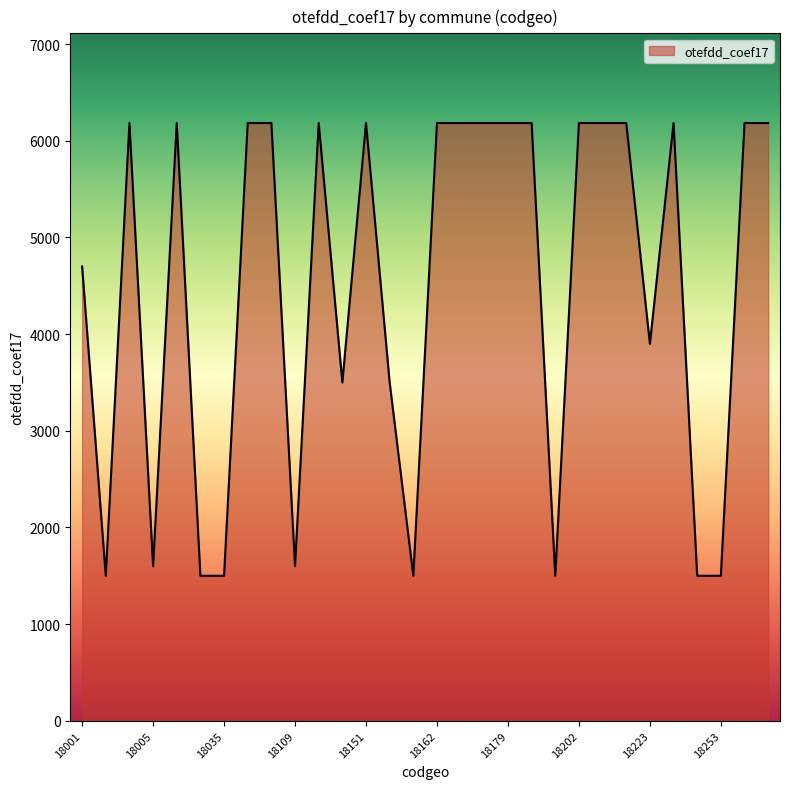

What is the difference between the maximum and minimum values?

4684